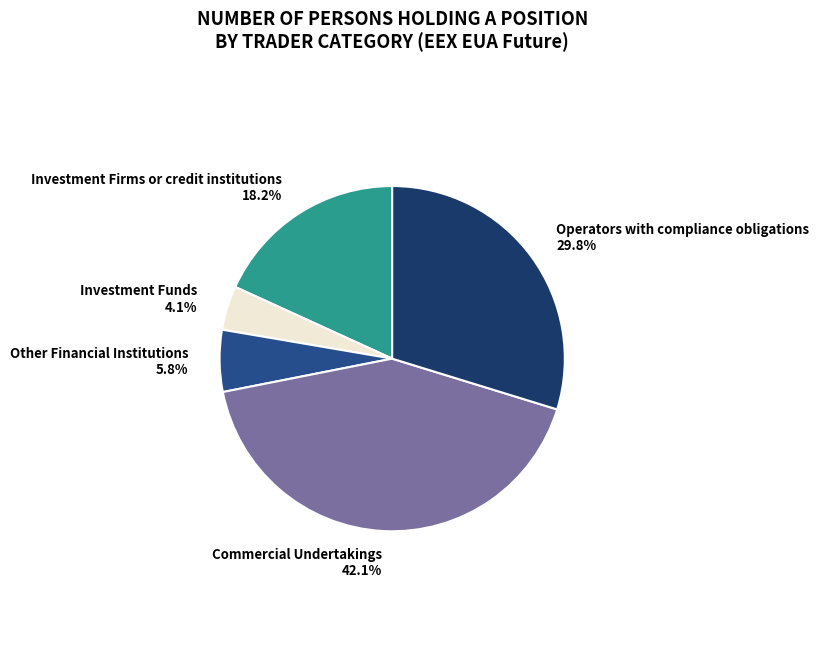

Is there a majority slice in this chart?

No